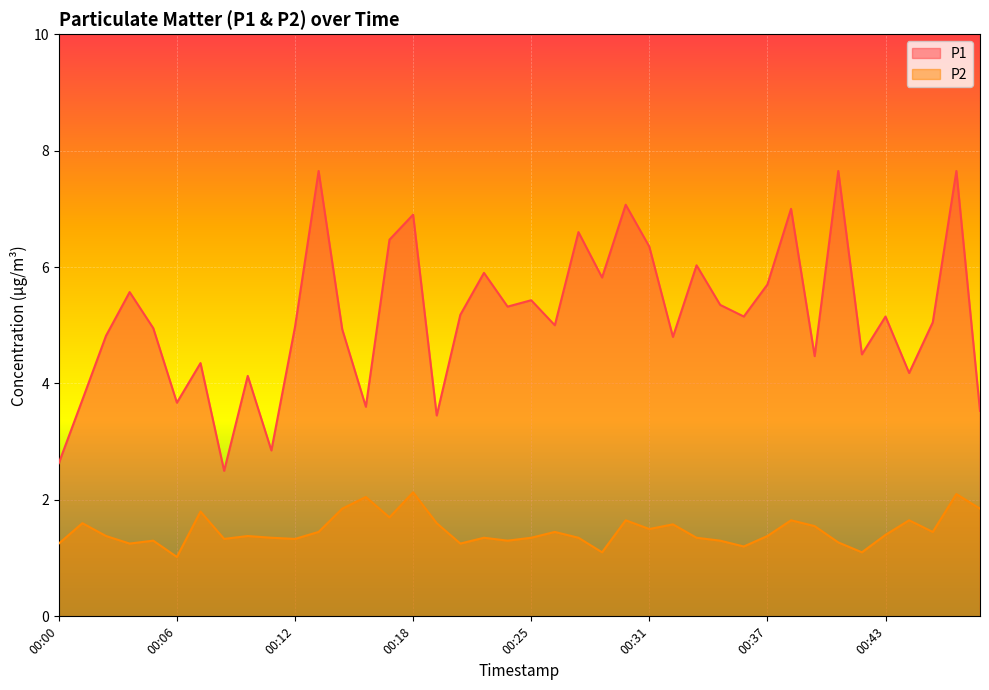

Is it true that P2 equals 1.4 at 00:11?

True